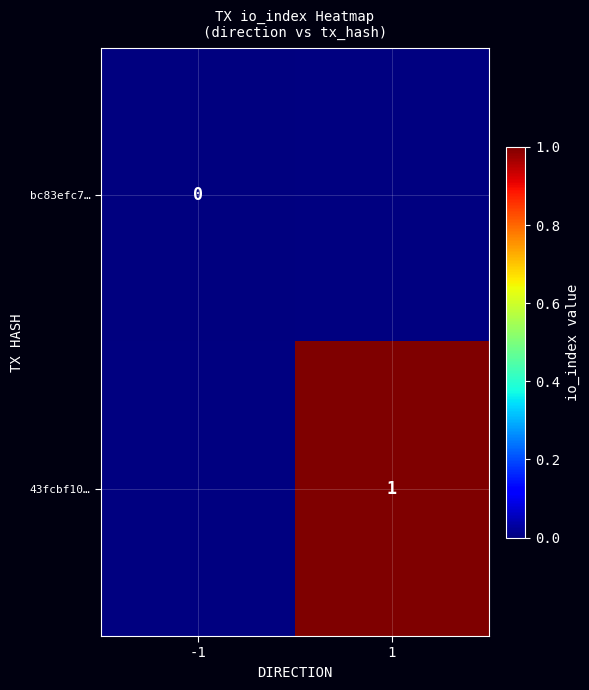

Is it true that 43fcbf10… equals 1 at 1?

True